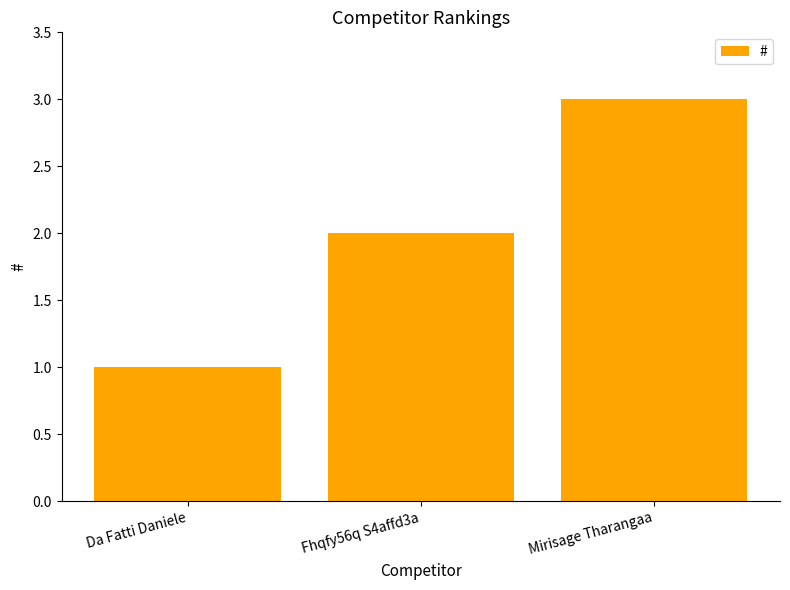

What is the sum of the values at Mirisage Tharangaa and Da Fatti Daniele?

4